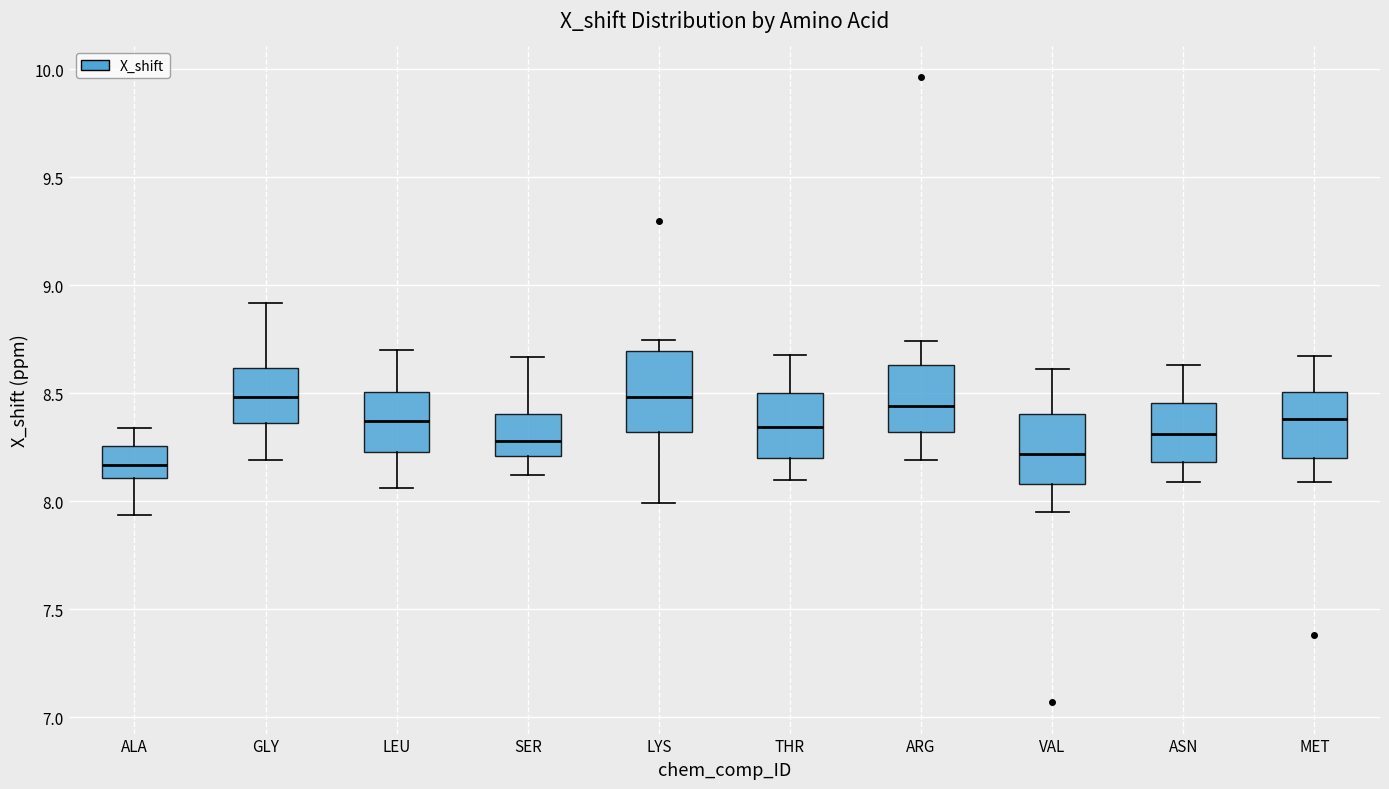

Reading left to right, read every box against the y-axis: the position of its median line, the range the box covers, and the ends of its whiskers. The values are not printed on the chart, so give them approximately, as read against the axis.

ALA: median 8.15, box 8.10 to 8.25, whiskers 7.95 to 8.35
GLY: median 8.50, box 8.35 to 8.60, whiskers 8.20 to 8.90
LEU: median 8.35, box 8.25 to 8.50, whiskers 8.05 to 8.70
SER: median 8.30, box 8.20 to 8.40, whiskers 8.10 to 8.65
LYS: median 8.50, box 8.30 to 8.70, whiskers 8.00 to 8.75
THR: median 8.35, box 8.20 to 8.50, whiskers 8.10 to 8.70
ARG: median 8.45, box 8.30 to 8.65, whiskers 8.20 to 8.75
VAL: median 8.20, box 8.10 to 8.40, whiskers 7.95 to 8.60
ASN: median 8.30, box 8.20 to 8.45, whiskers 8.10 to 8.65
MET: median 8.40, box 8.20 to 8.50, whiskers 8.10 to 8.65